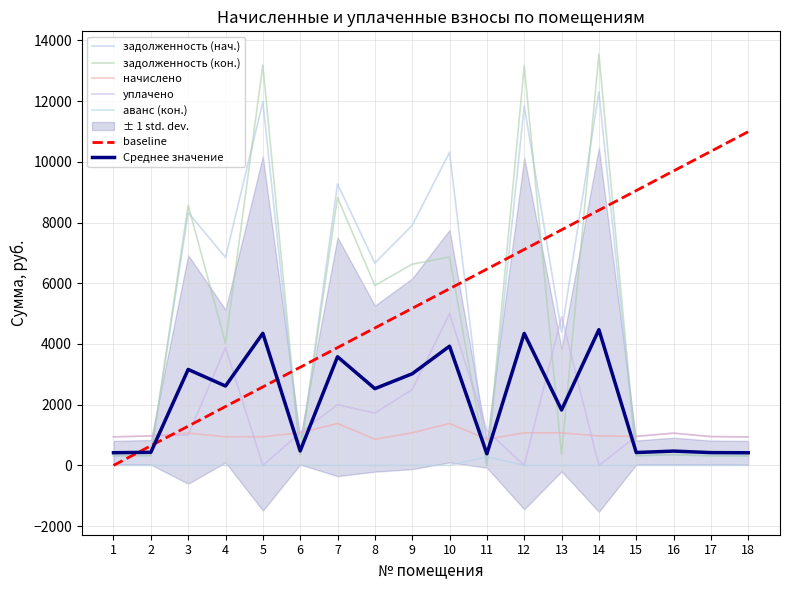

True or false: уплачено and задолженность (нач.) intersect in this chart.

True